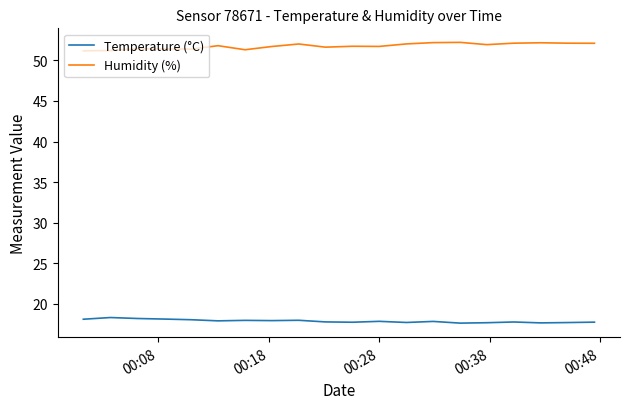

What is the lowest value of the Humidity (%) series?

51.2